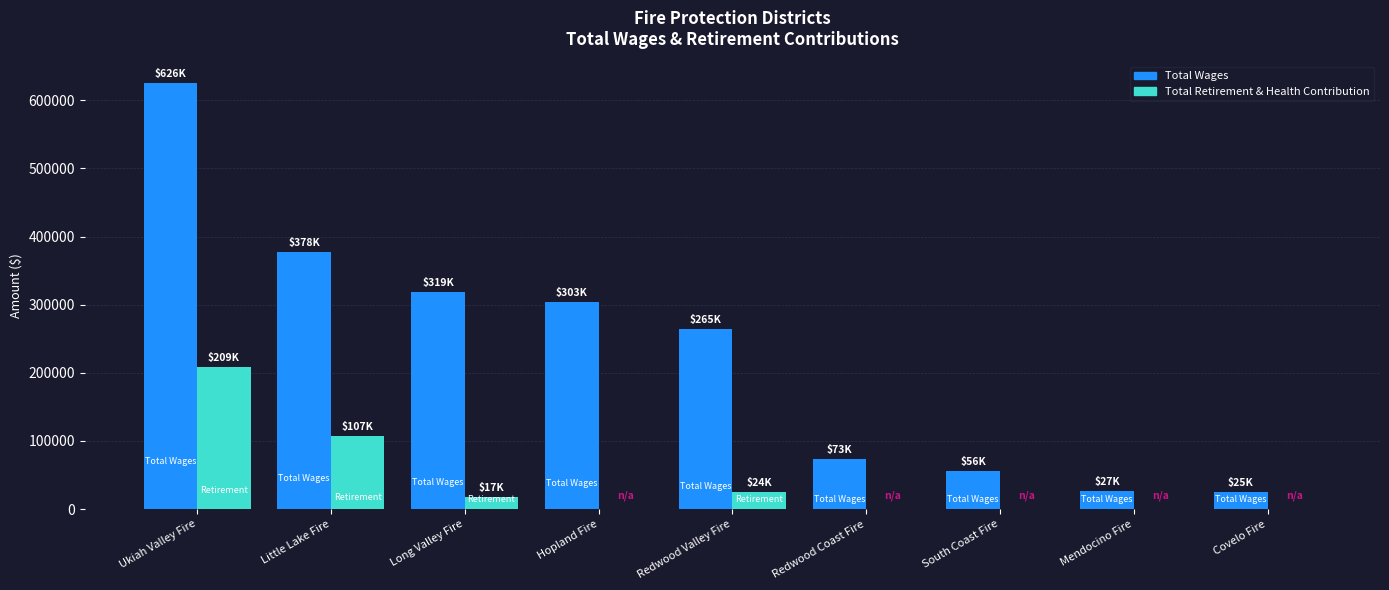

What is the sum of all Total Wages values?

2071042